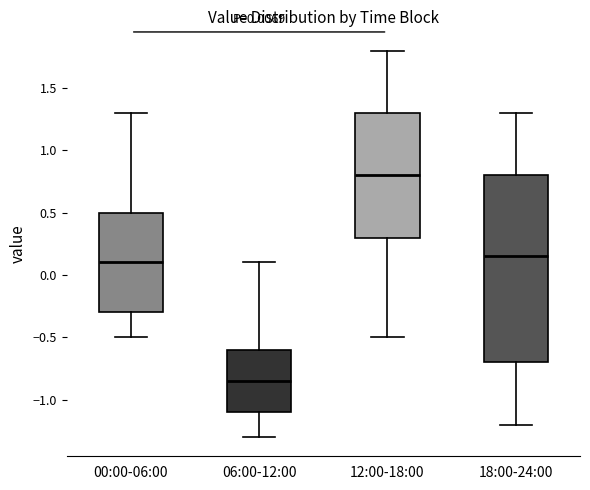

Comparing the boxes themselves (not the whiskers), which one is the tallest?

18:00-24:00